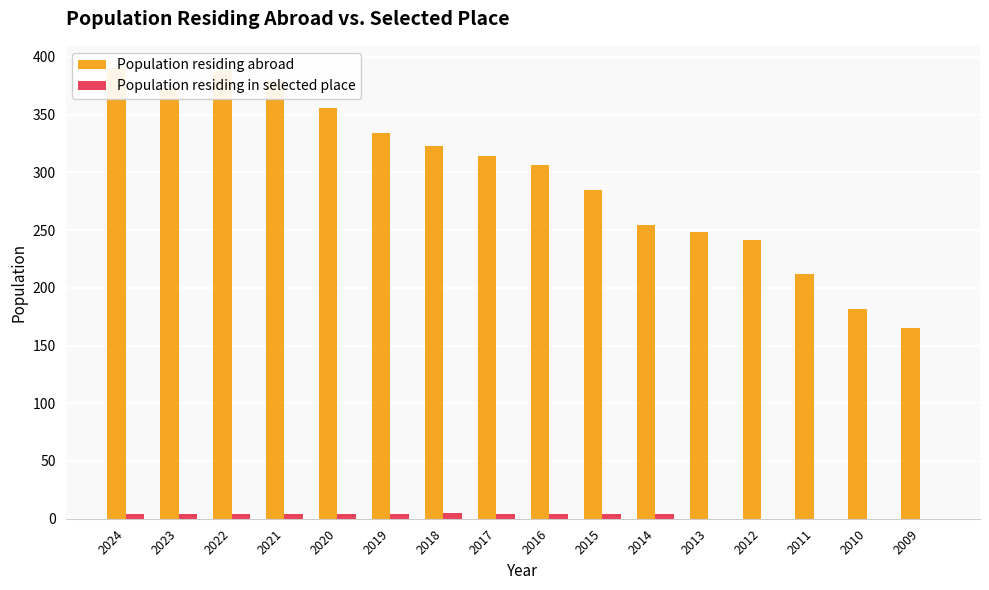

What is the value of the Population residing in selected place bar at the 11th from the left?

4